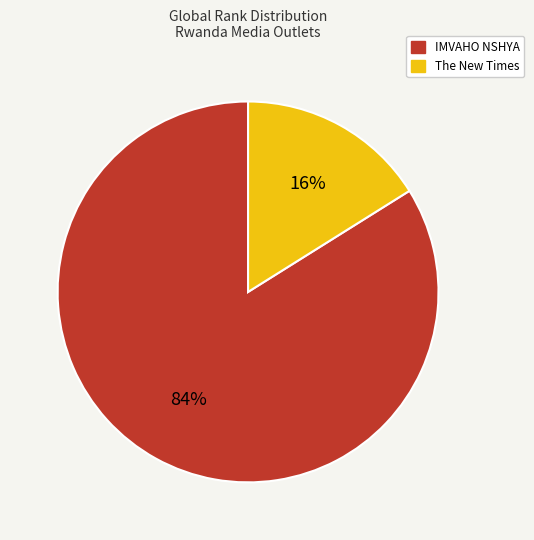

What percentage is the IMVAHO NSHYA slice, to the nearest percent?

84%